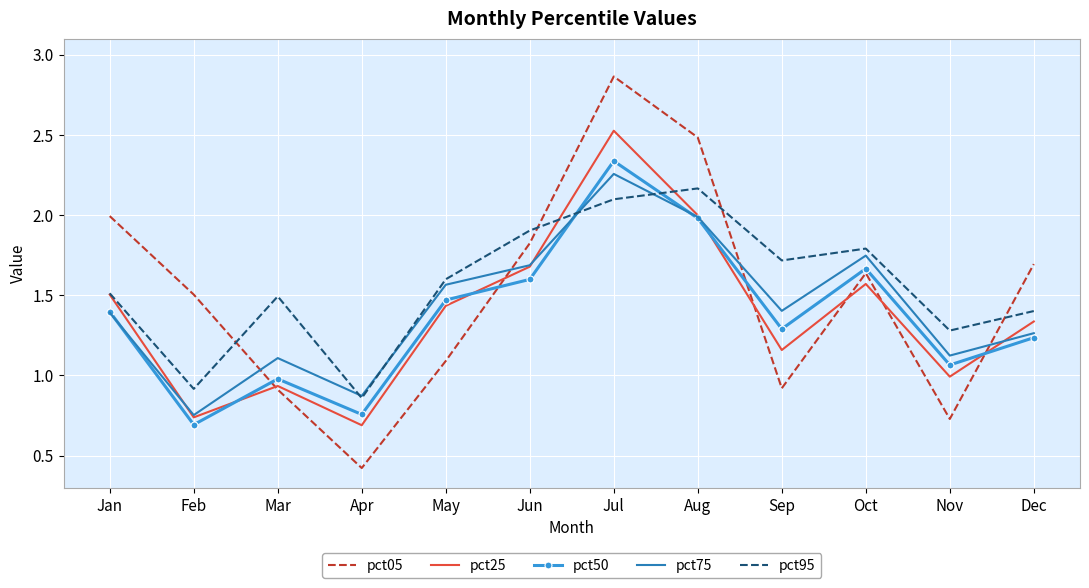

What are all the series names shown in the legend?

pct05, pct25, pct50, pct75, pct95